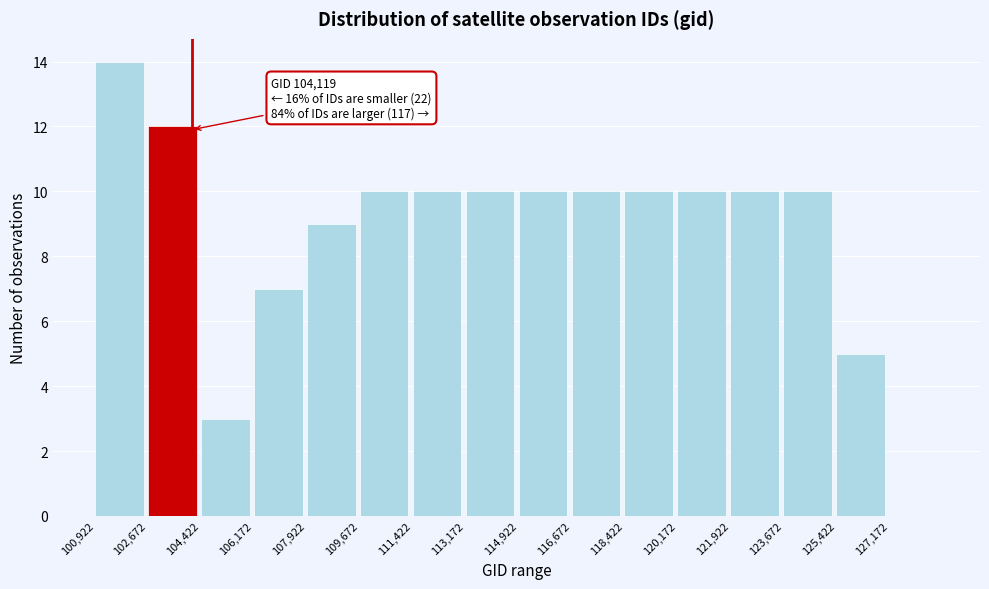

Over which range of the x-axis is the bar tallest?

101000 to 102600